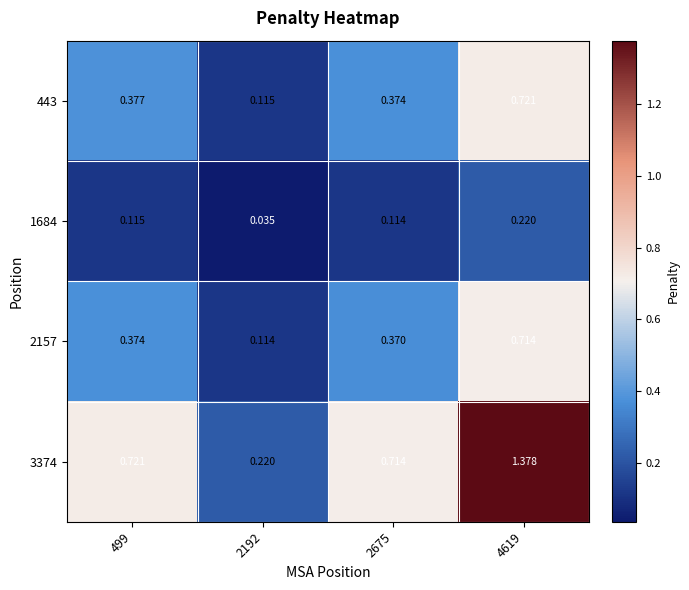

Is the value of 443 at 2192 greater than the value of 1684 at 2192?

Yes